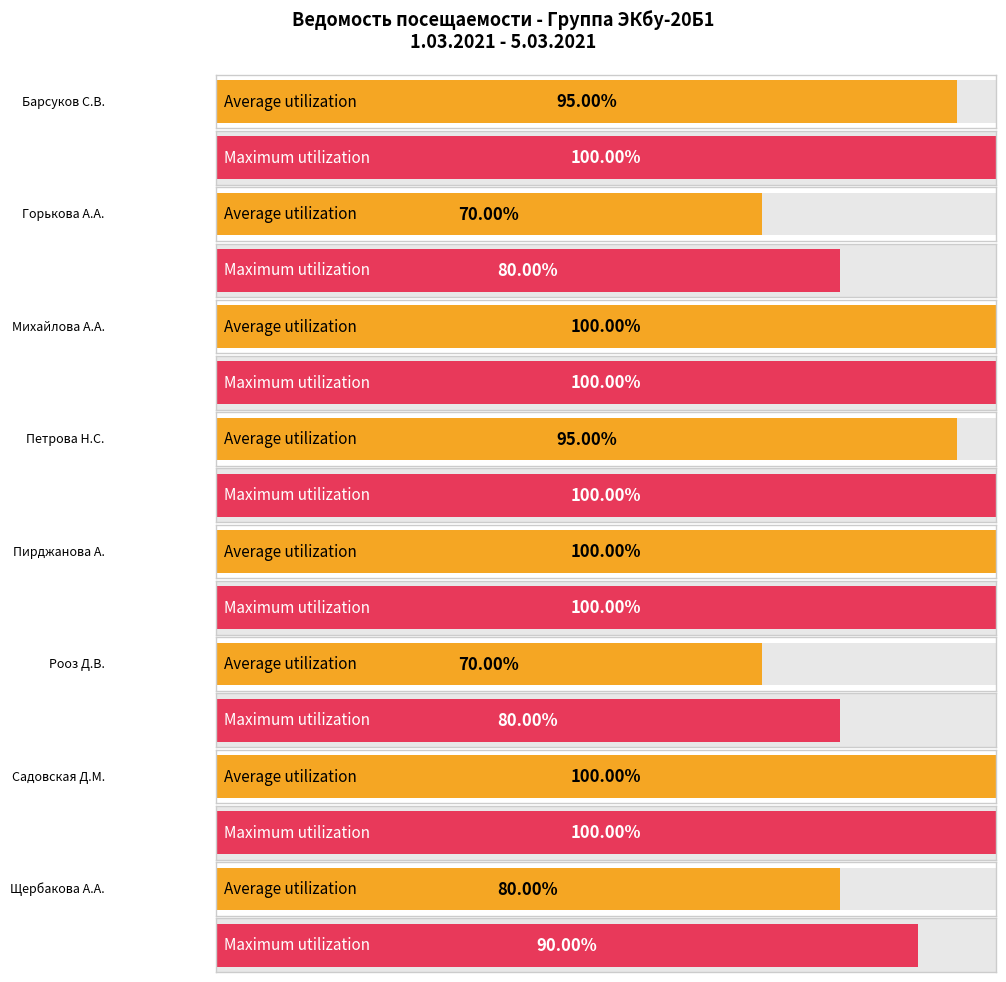

What is the label of the 6th bar from the left?

Рооз Д.В.